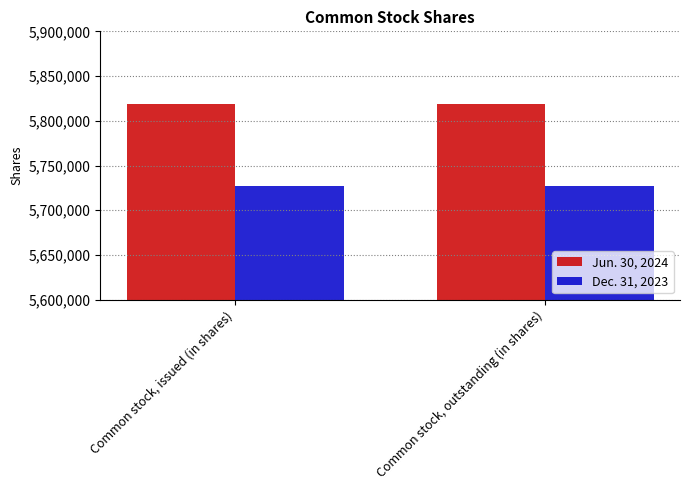

What is the spread (max minus min) of values at Common stock, outstanding (in shares)?

91962